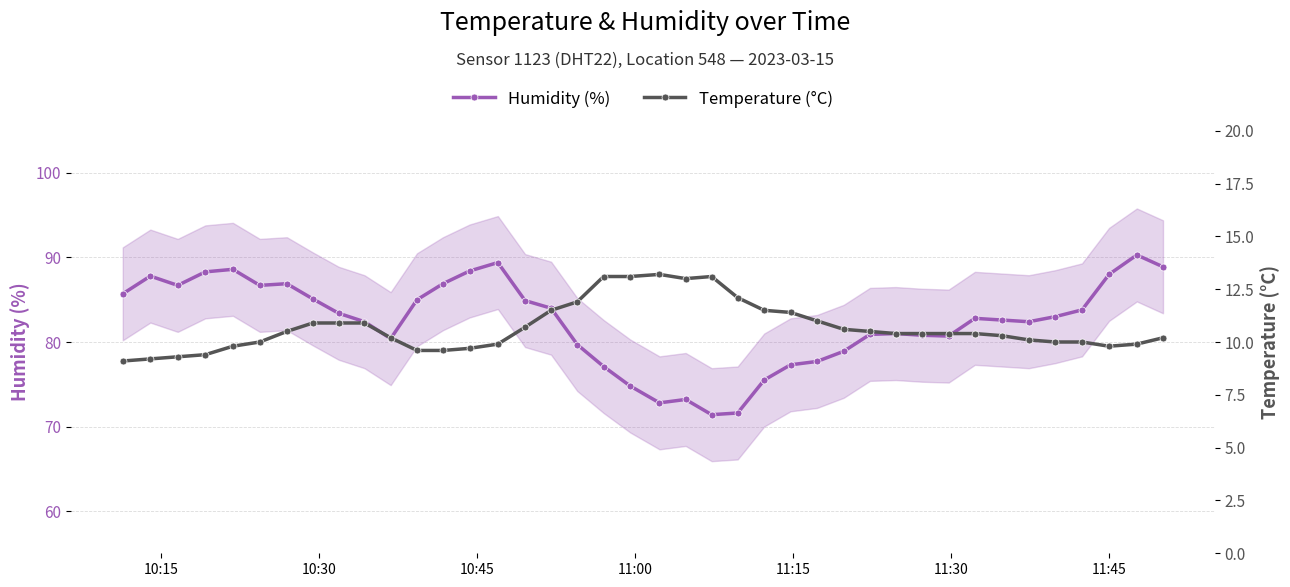

What is the maximum value for Humidity (%)?

90.3